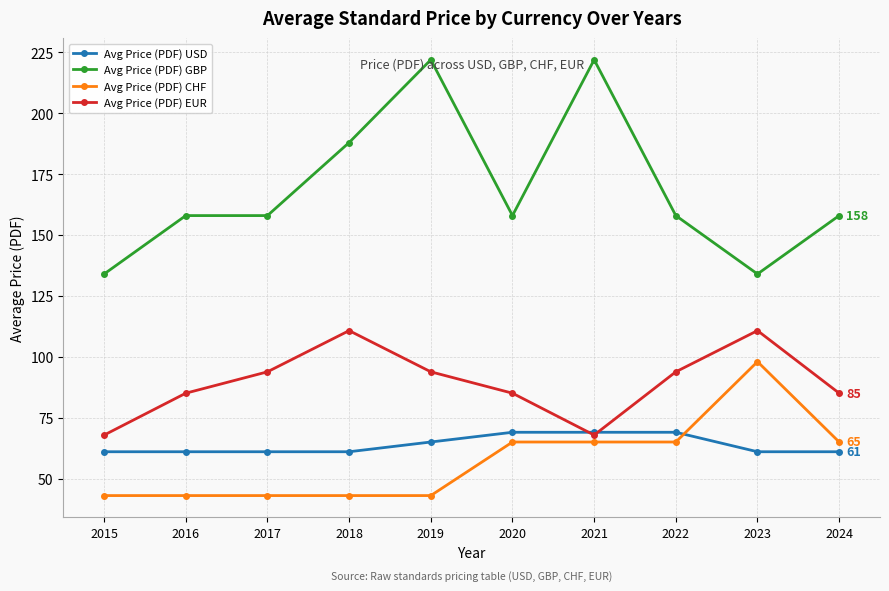

What is the difference between the second highest and second lowest values in the Avg Price (PDF) GBP series?

88.0